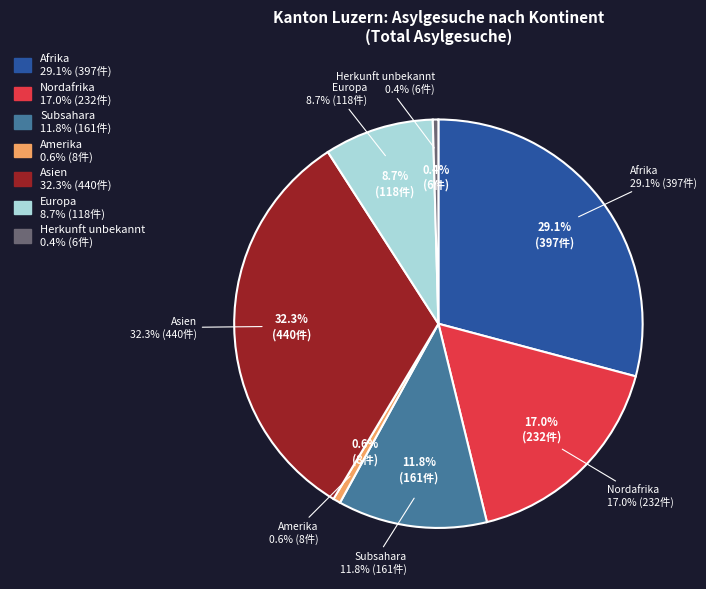

What percentage do Asien and Europa together represent?

41.0%